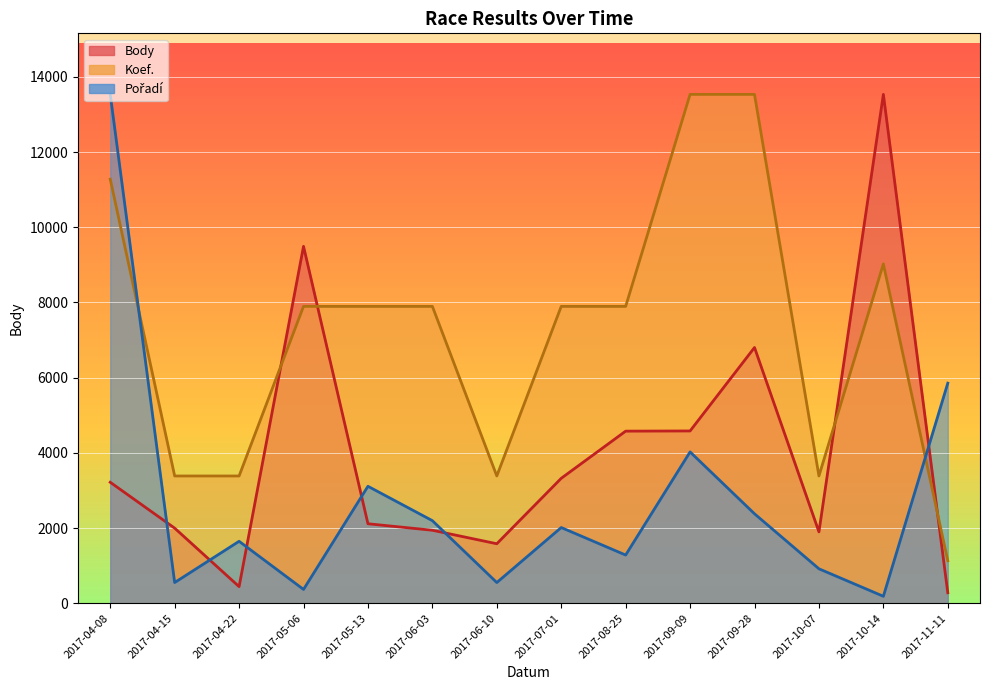

How many intersections are there between Pořadí and Koef.?

2